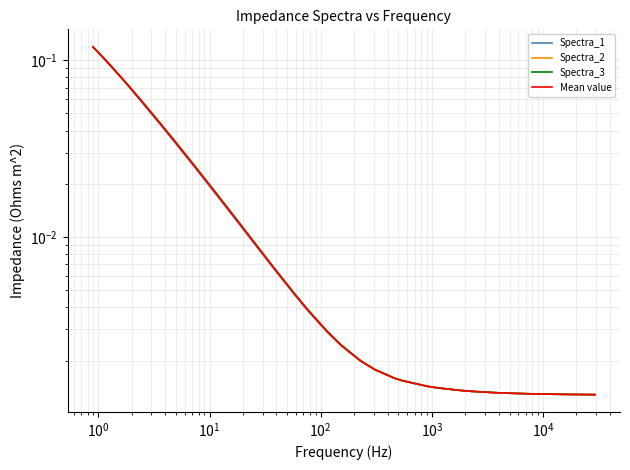

Which series has the largest total across all categories?

Spectra_3